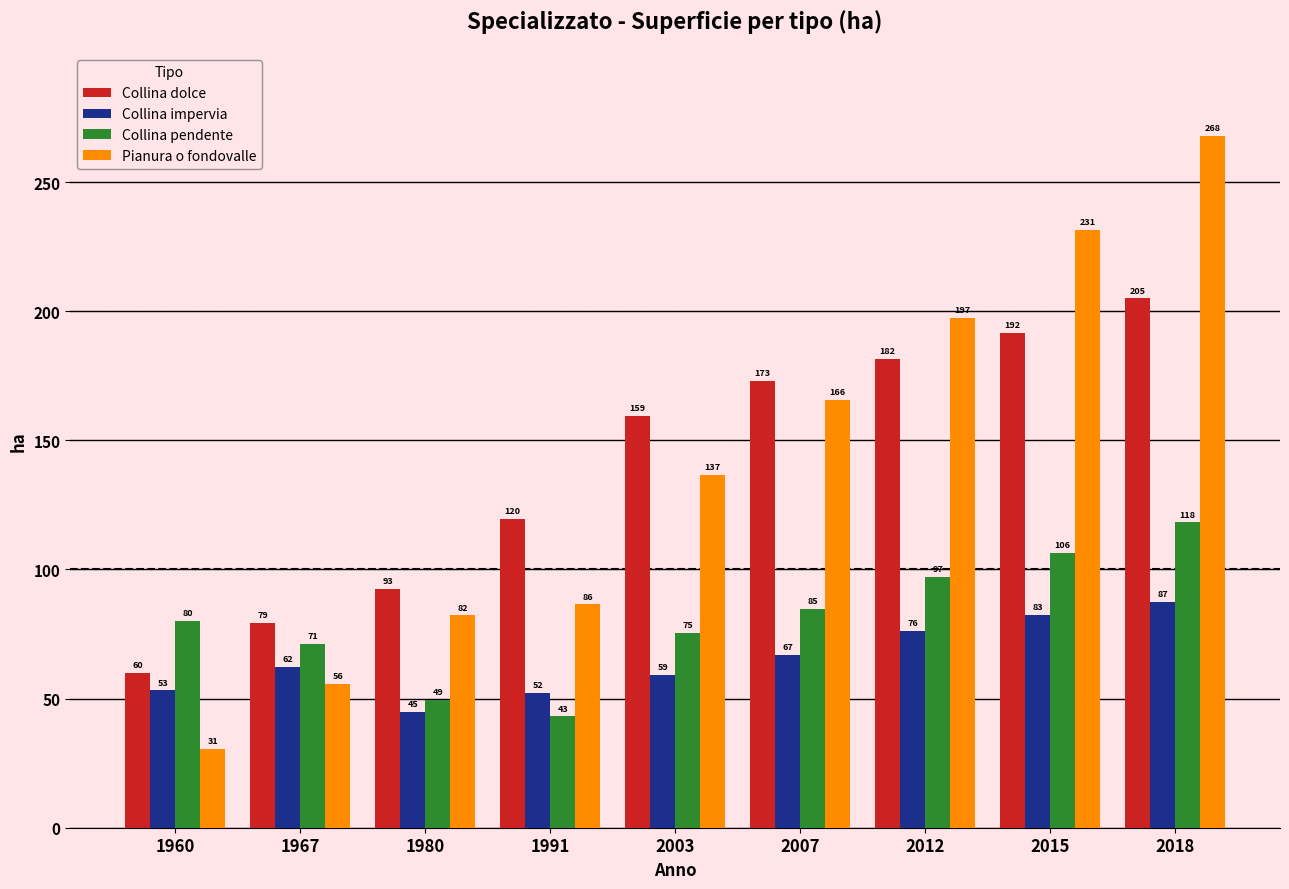

Count the number of data series in this chart.

4